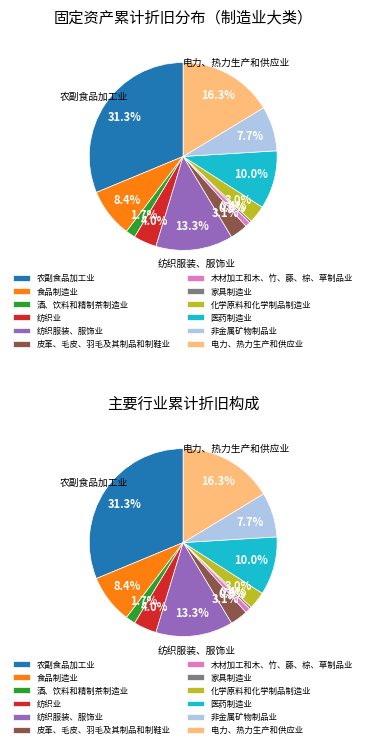

To the nearest percent, what percentage of the pie is 医药制造业?

10%